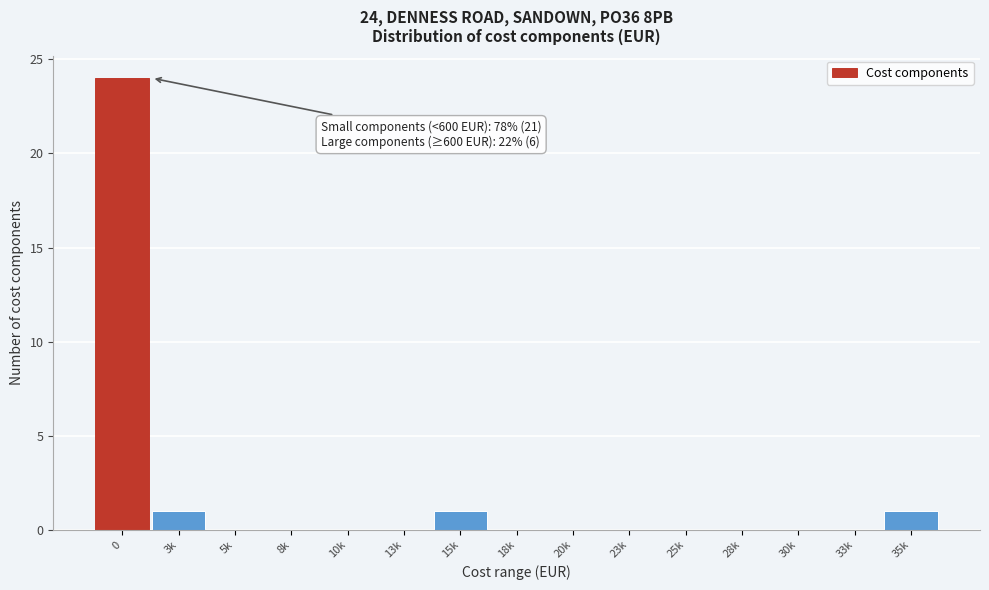

Reading right to left, transcribe all the data shown in this chart.

35k=1	33k=0	30k=0	28k=0	25k=0	23k=0	20k=0	18k=0	15k=1	13k=0	10k=0	8k=0	5k=0	3k=1	0=24